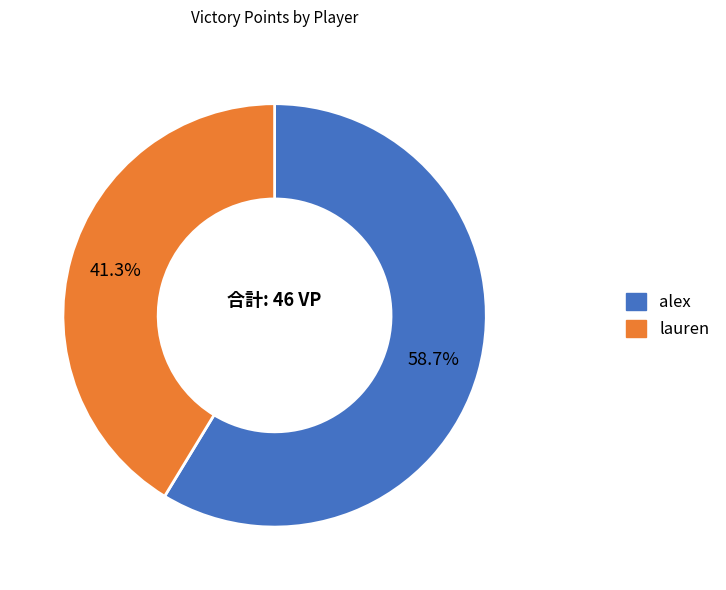

Which category accounts for the majority?

alex